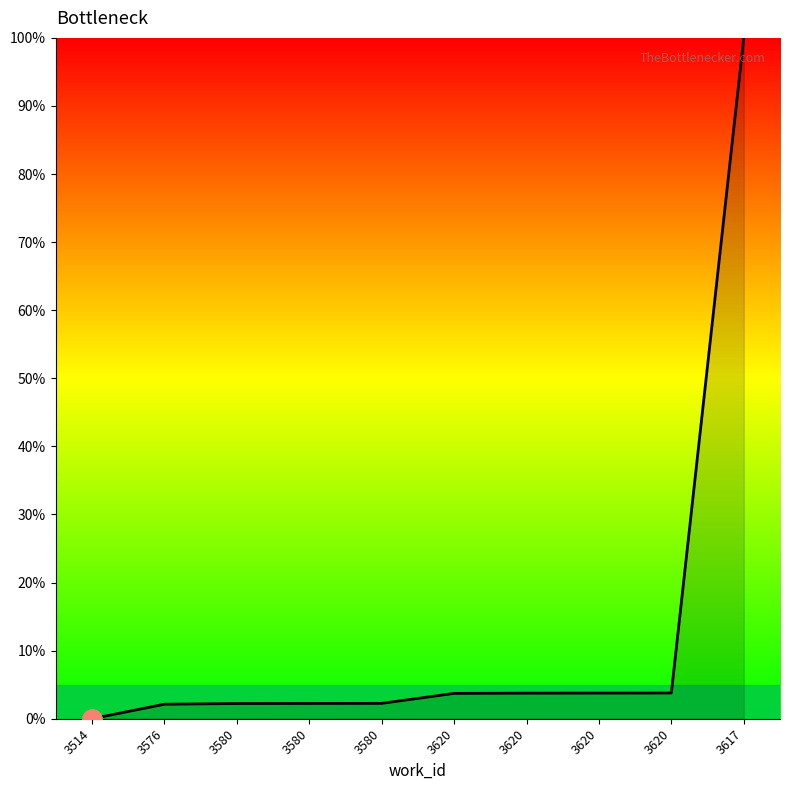

What is the ratio of the value at 3617 to the value at 3620?

26.6